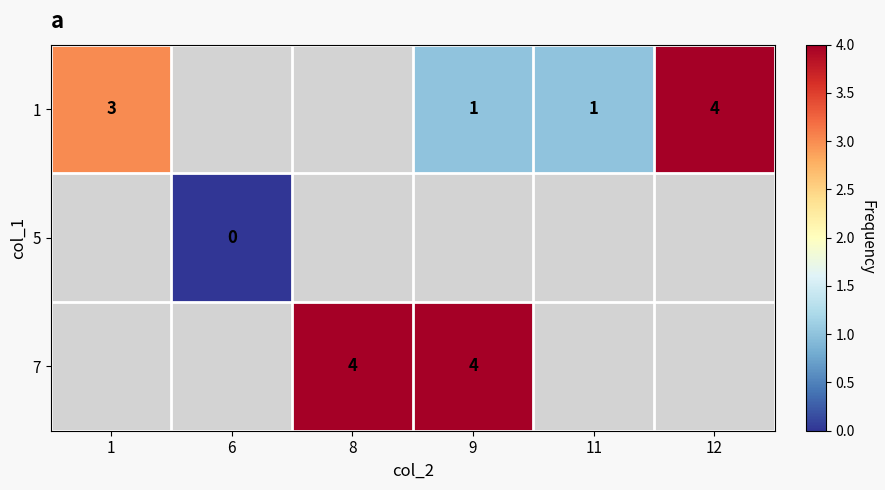

The value of 1 at 12 is 6. True or false?

False